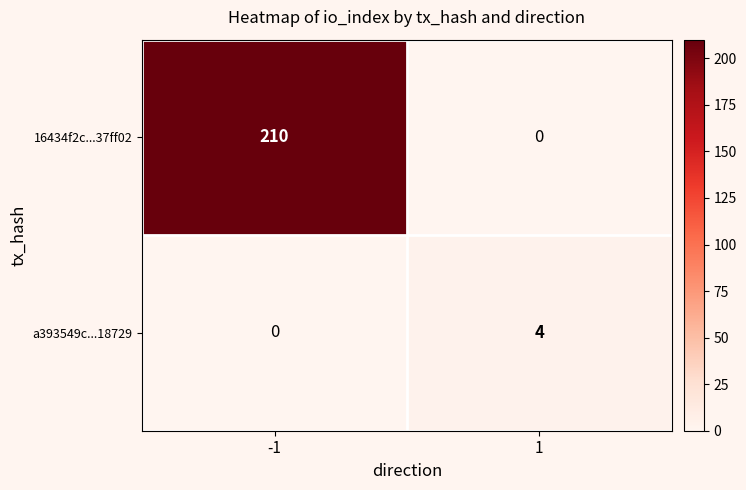

What value does the 16434f2c...37ff02 series have at -1, to the nearest 50?

200